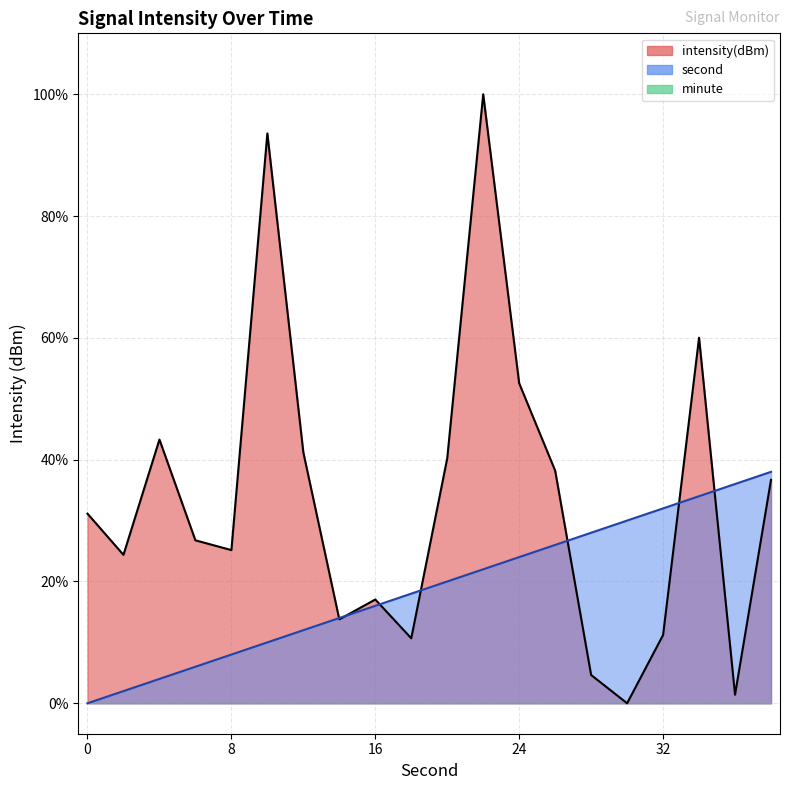

Reading left to right, transcribe all the data shown in this chart.

intensity(dBm): 0=31.1	2=24.4	4=43.3	6=26.8	8=25.1	10=93.6	12=41.2	14=13.8	16=17.0	18=10.7	20=40.2	22=100.0	24=52.5	26=38.2	28=4.6	30=0.0	32=11.2	34=60.0	36=1.4	38=36.7
second: 0=0.0	2=2.0	4=4.0	6=6.0	8=8.0	10=10.0	12=12.0	14=14.0	16=16.0	18=18.0	20=20.0	22=22.0	24=24.0	26=26.0	28=28.0	30=30.0	32=32.0	34=34.0	36=36.0	38=38.0